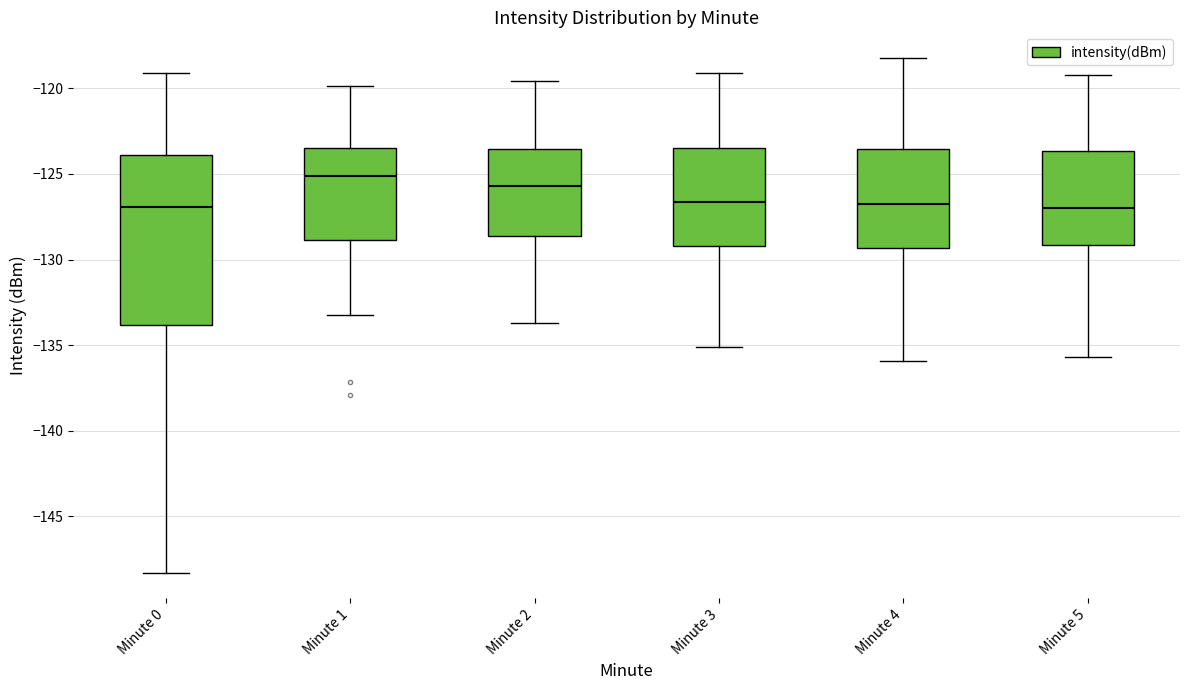

Which box is the tallest, from its lower edge to its upper edge?

Minute 0